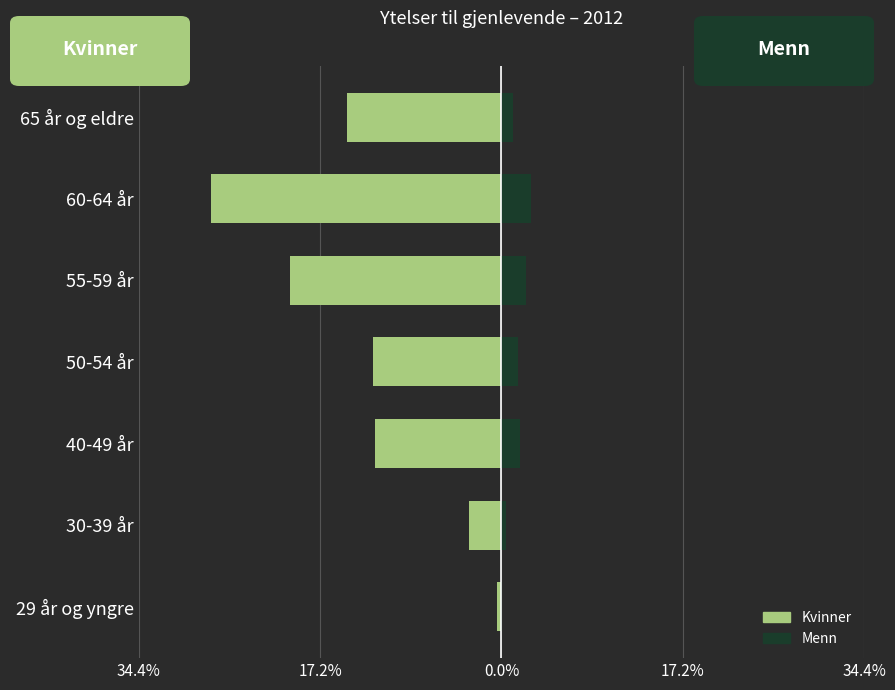

Which series has the widest spread of values?

Kvinner